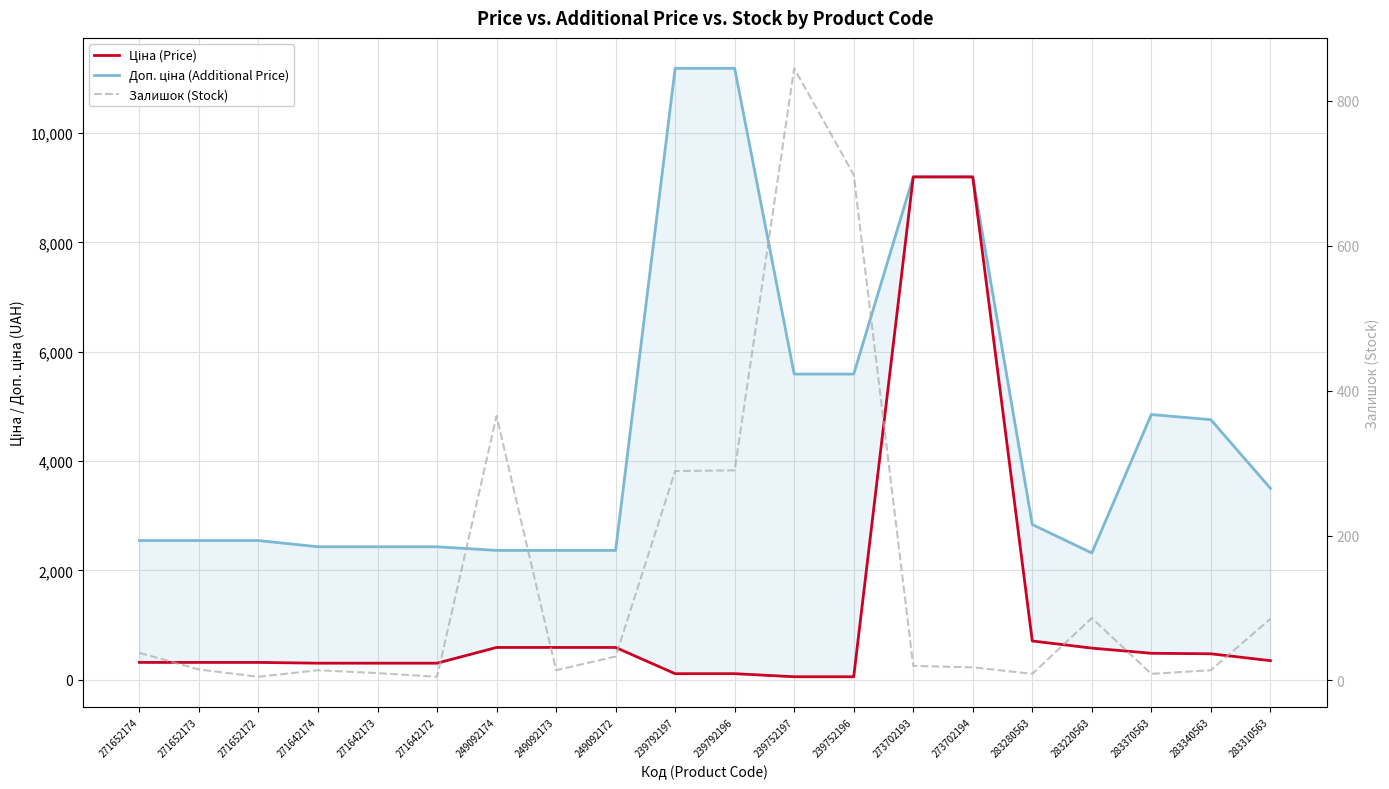

Is the value of Ціна (Price) at 249092172 greater than the value of Залишок (Stock) at 283220563?

Yes